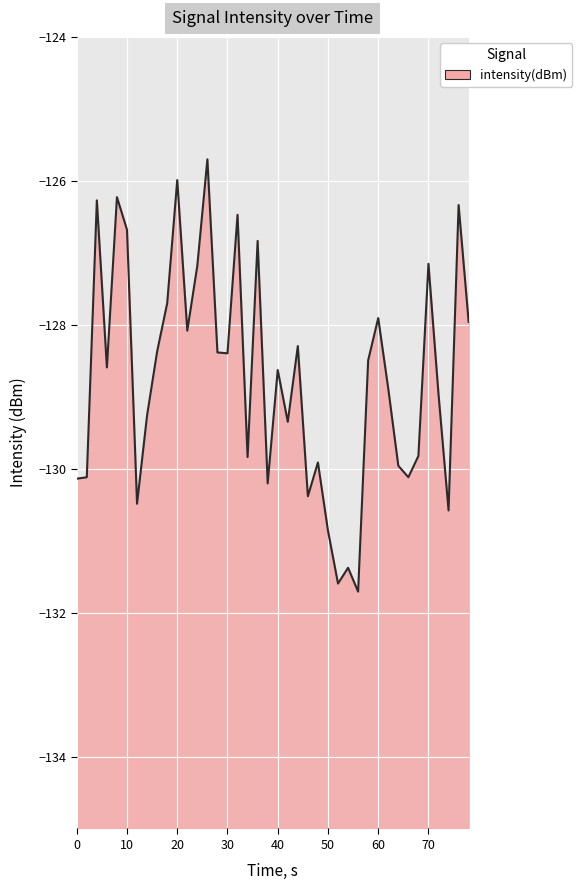

What is the maximum value shown in the chart?

-125.7